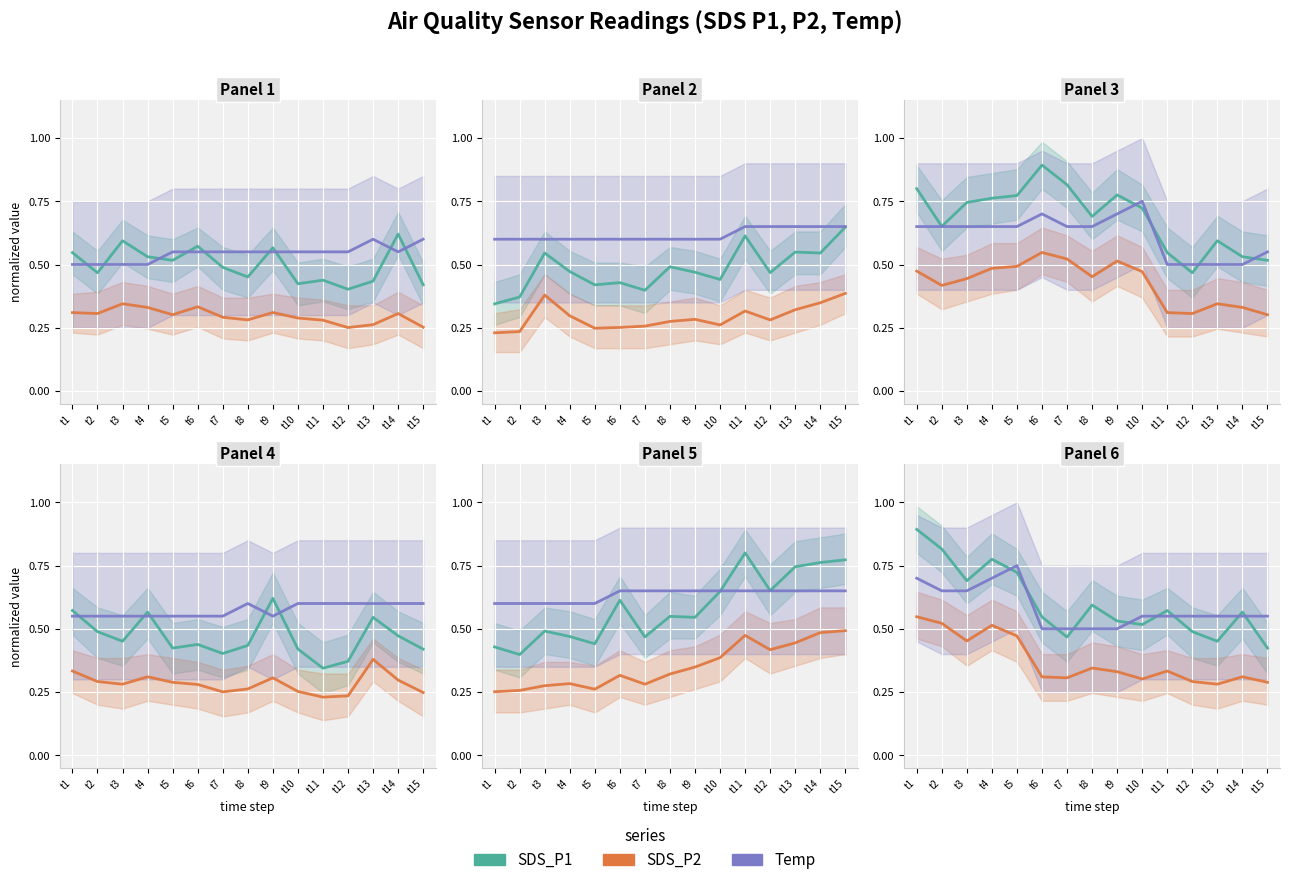

What is the spread (max minus min) of values at t11?

0.2